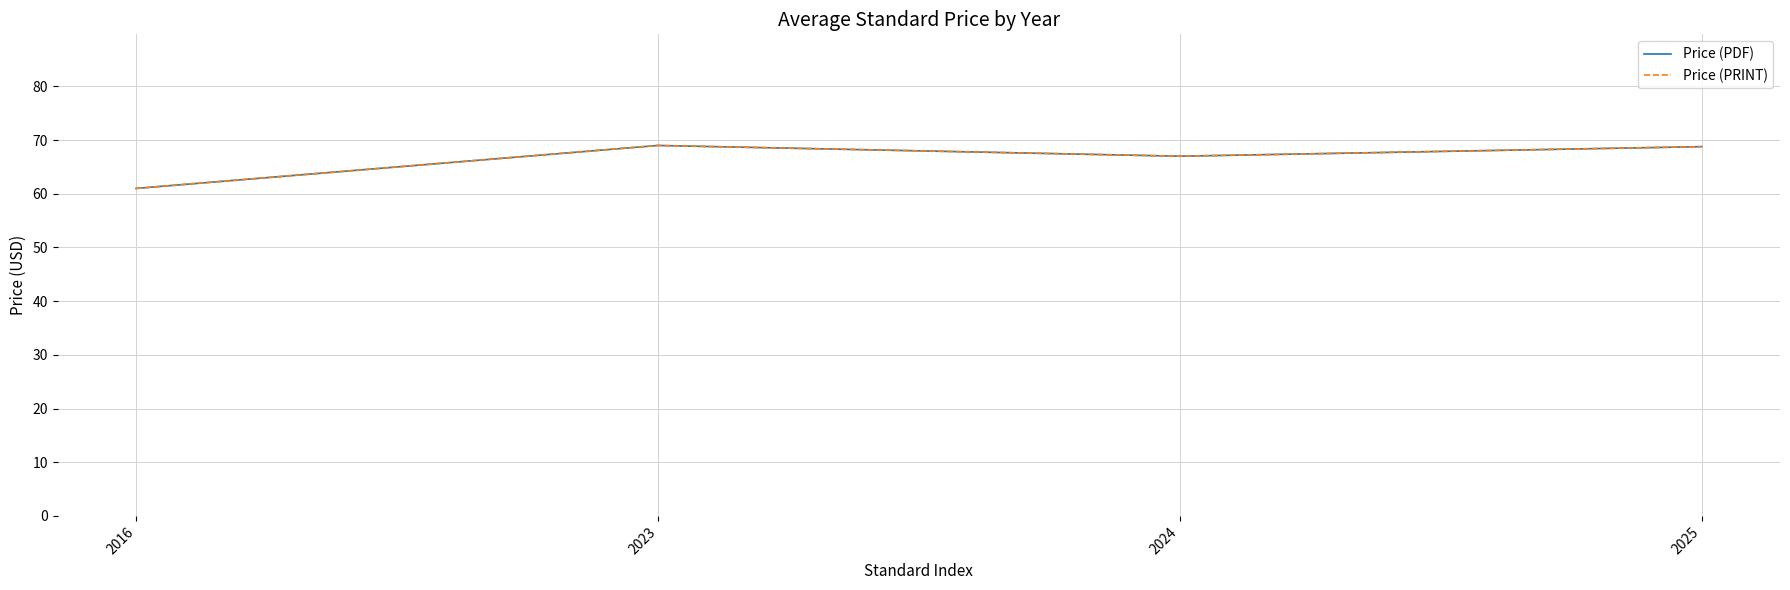

What is the value of the Price (PDF) point at the 4th from the left?

68.8